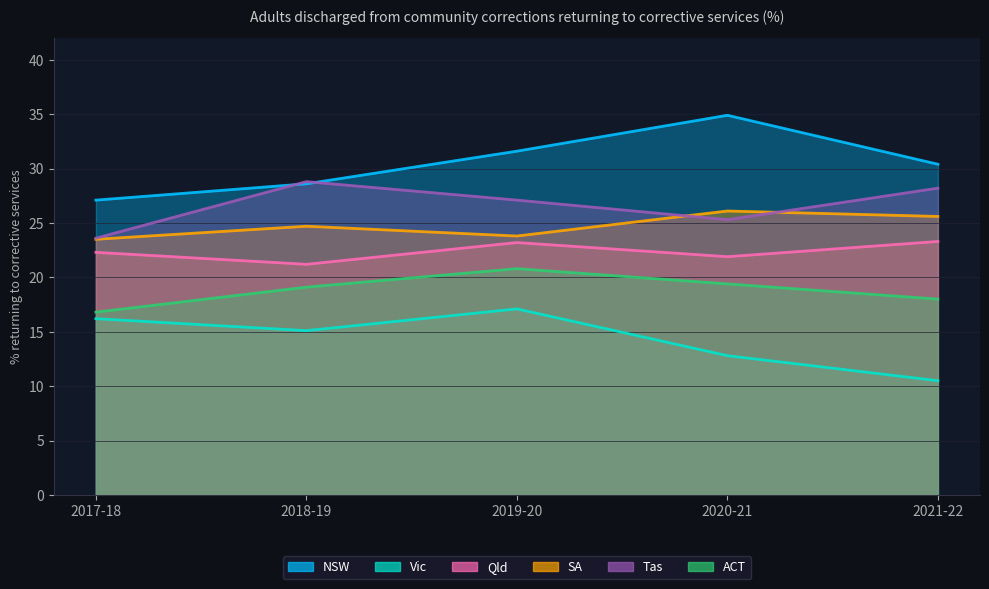

What position from the right is 2020-21?

2